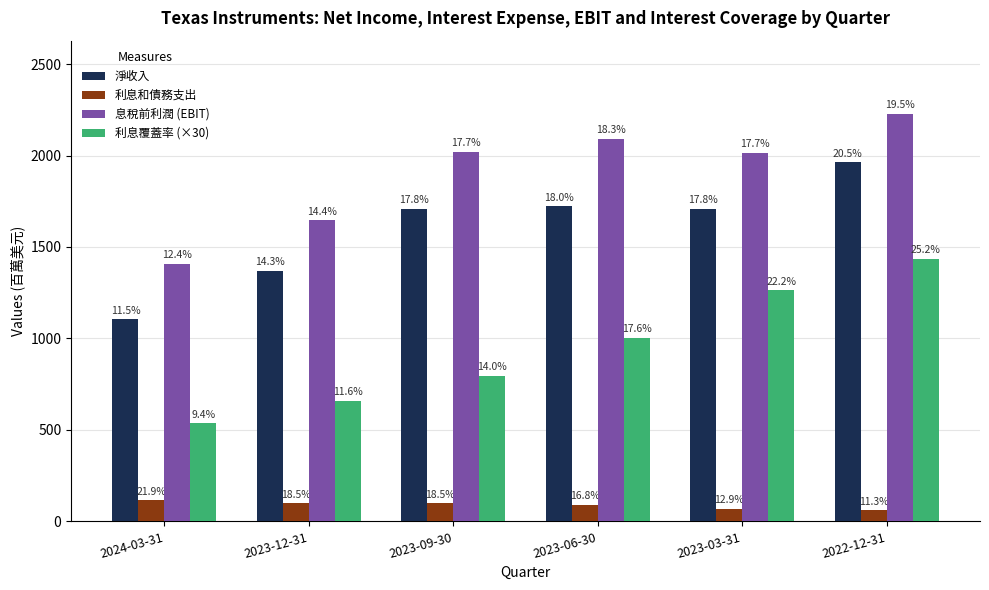

What are all the series names shown in the legend?

淨收入, 利息和債務支出, 息稅前利潤 (EBIT), 利息覆蓋率 (×30)